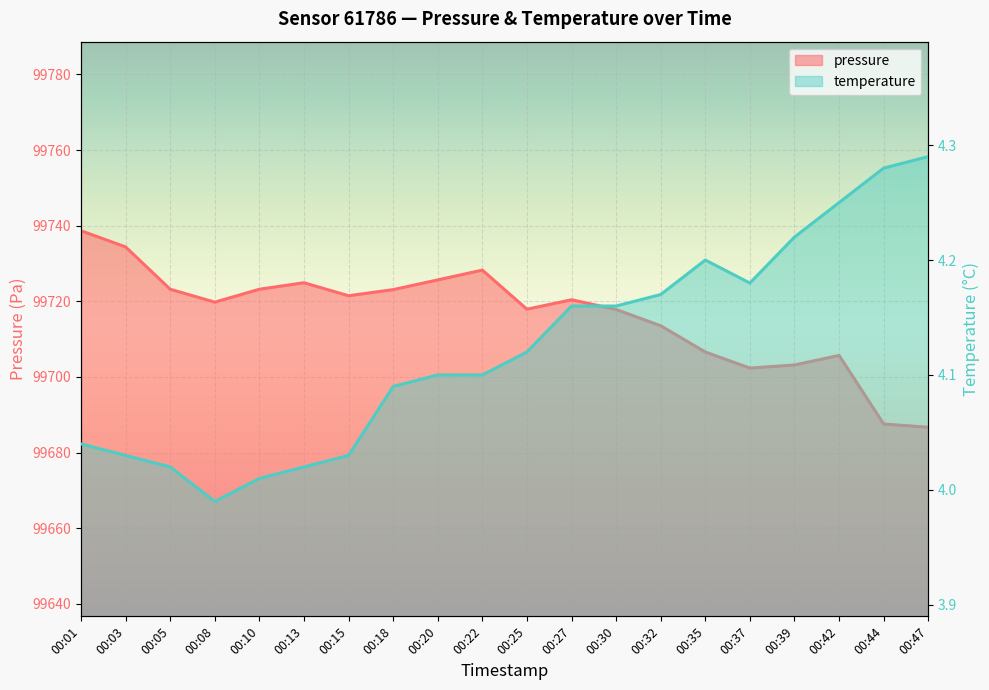

What is the value of the pressure point at the 5th from the left?

99723.2